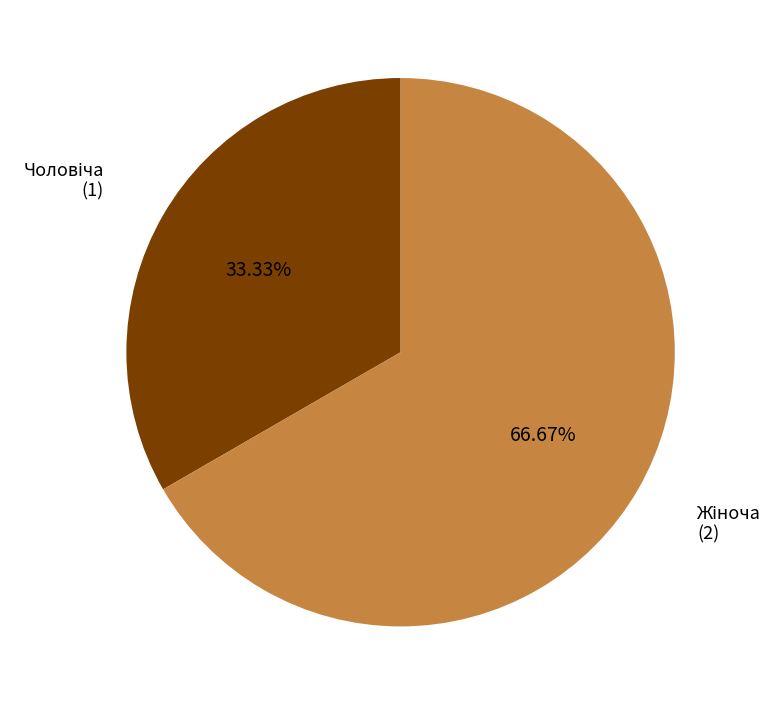

Does any single category account for the majority?

Yes